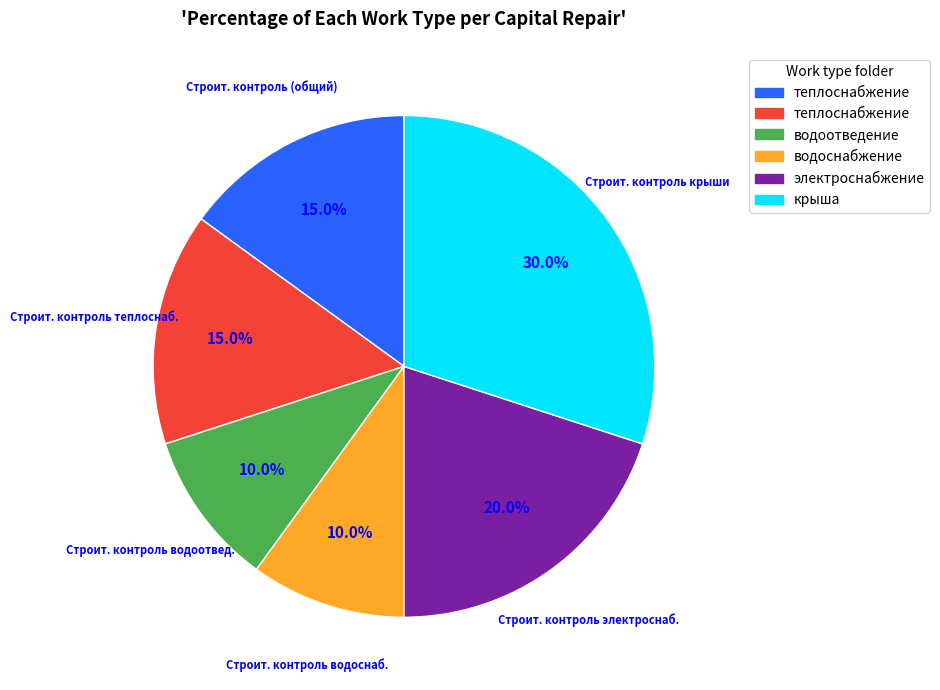

Does any single category account for the majority?

No